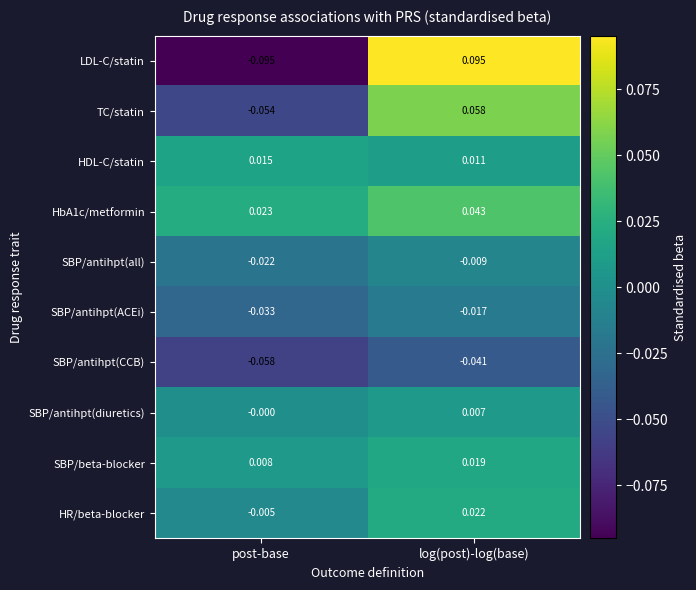

Where is SBP/antihpt(diuretics) nearest to the value 0?

post-base